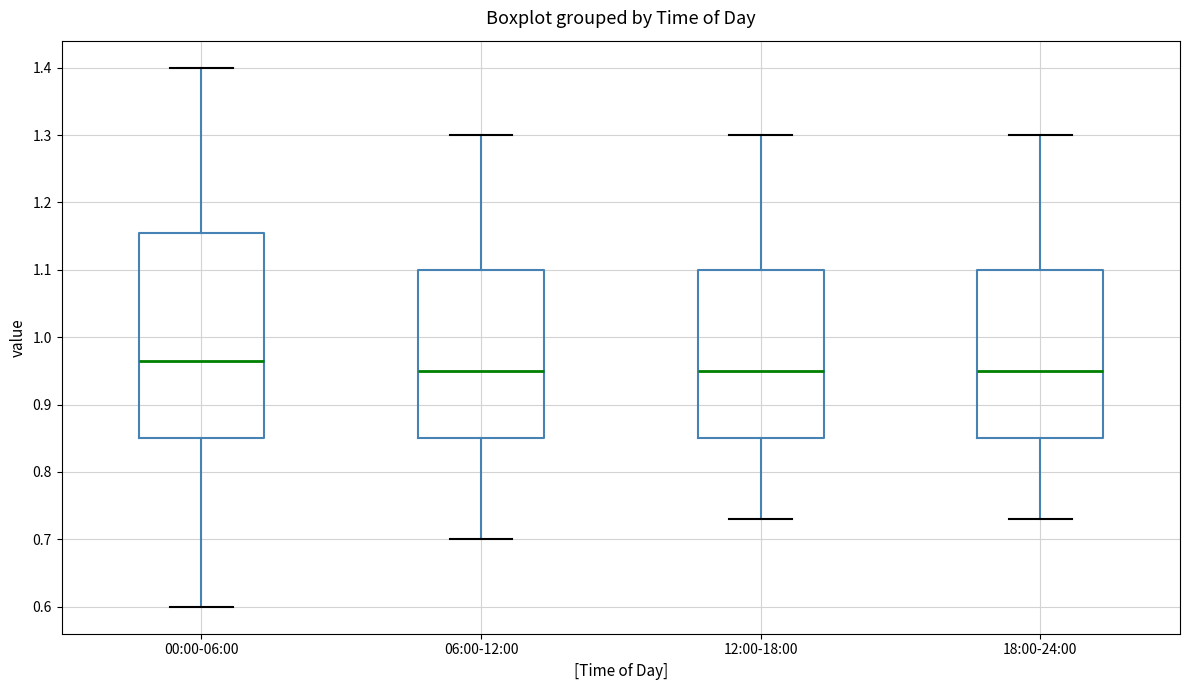

Where is the upper edge of the box for 06:00-12:00 on the y-axis? The values are not printed on the chart, so give them approximately, as read against the axis.

1.10